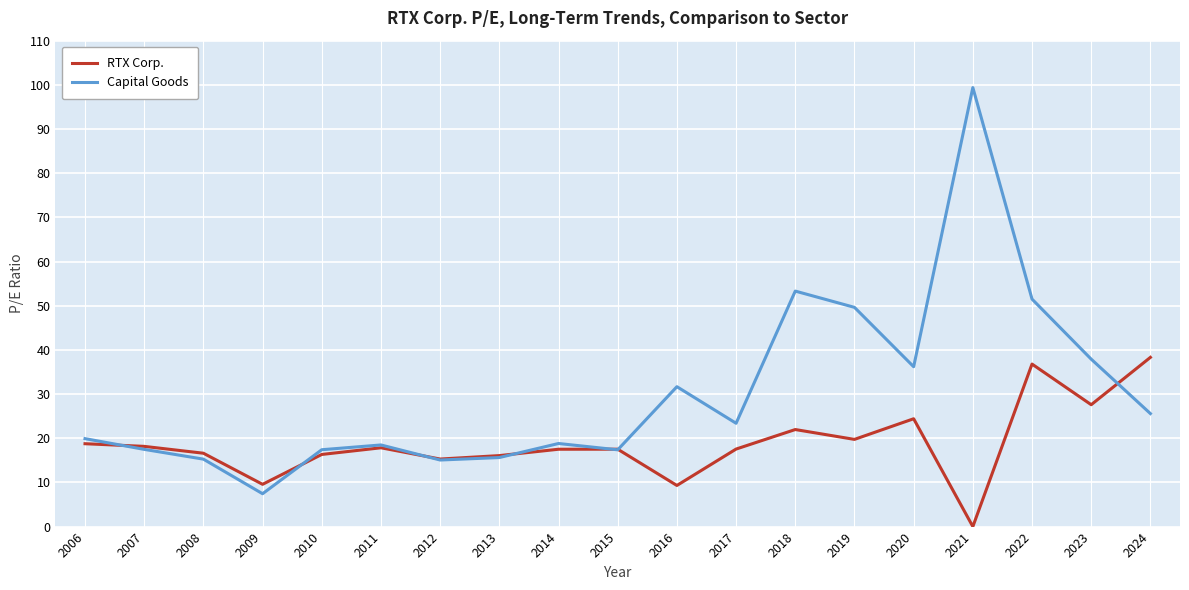

At which category is the sum across all series the highest?

2021